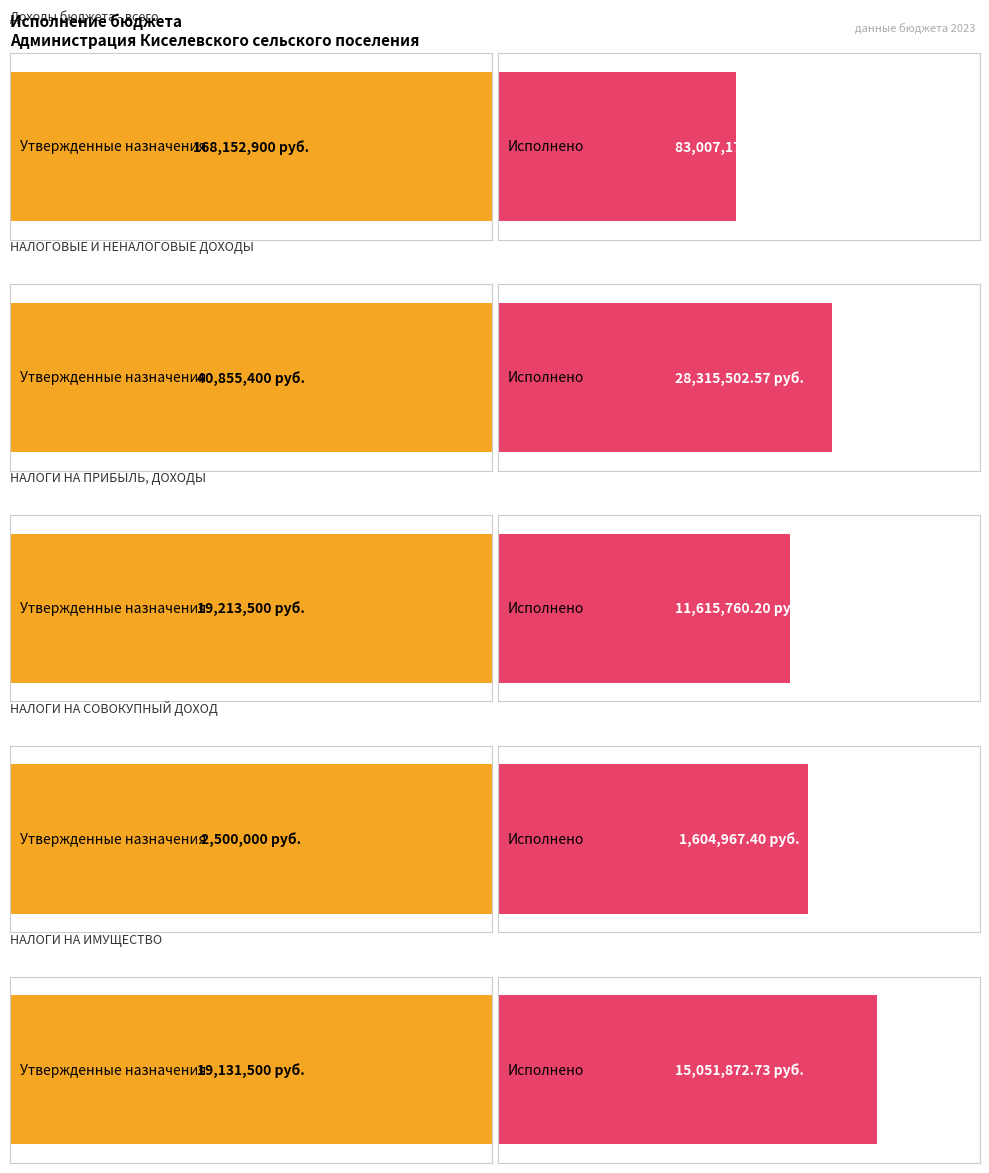

What is the total value across all series at НАЛОГИ НА ИМУЩЕСТВО?

34183372.7